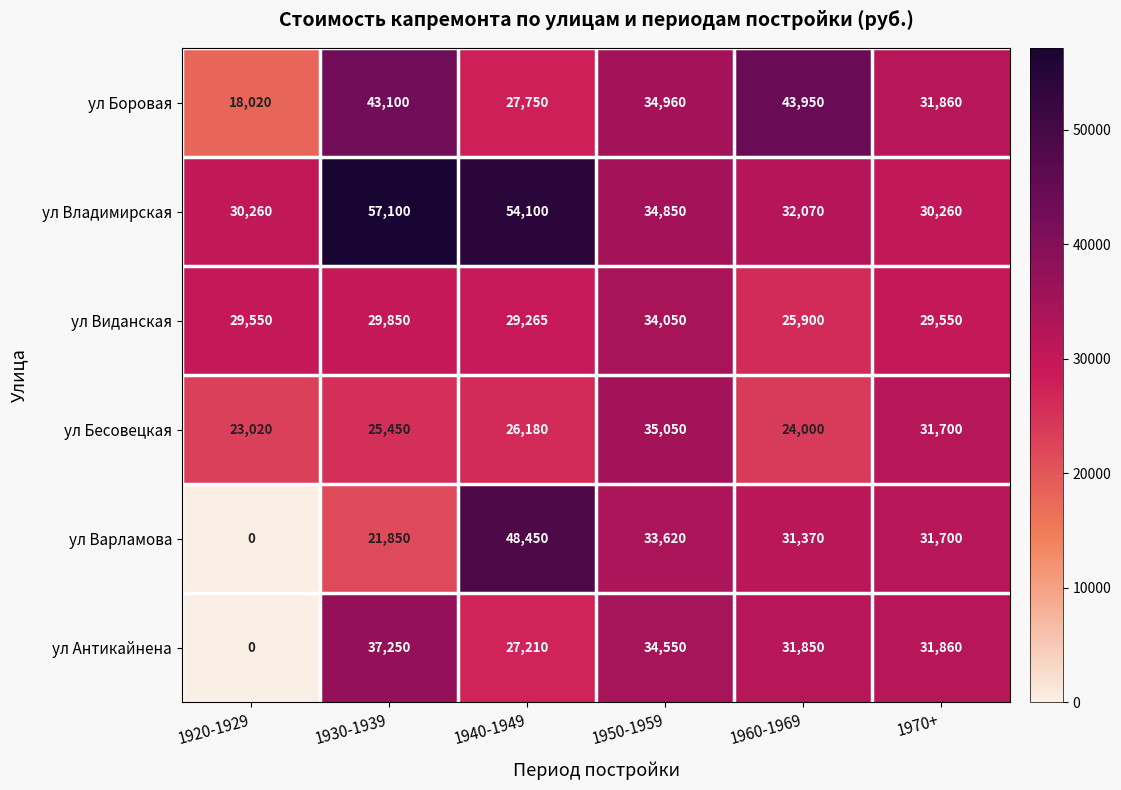

At which label does ул Виданская reach its minimum?

1960-1969